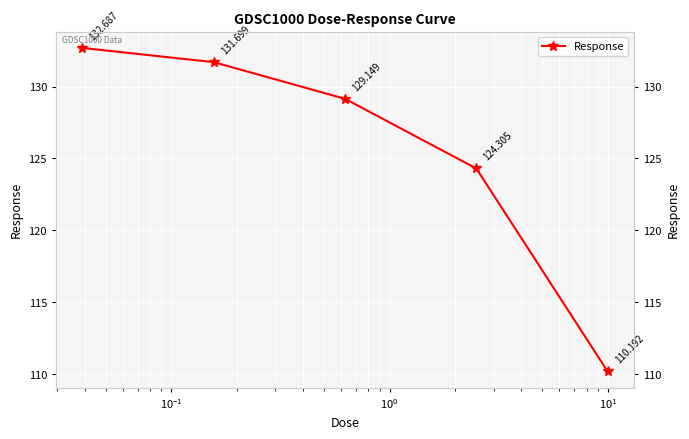

Count the number of data series in this chart.

1